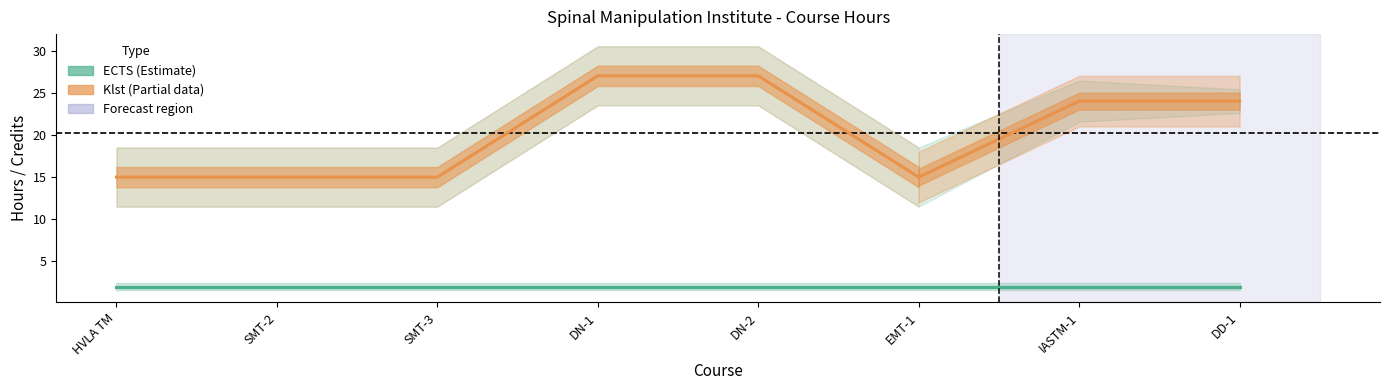

Between DN-1 and SMT-2, which is larger?

DN-1